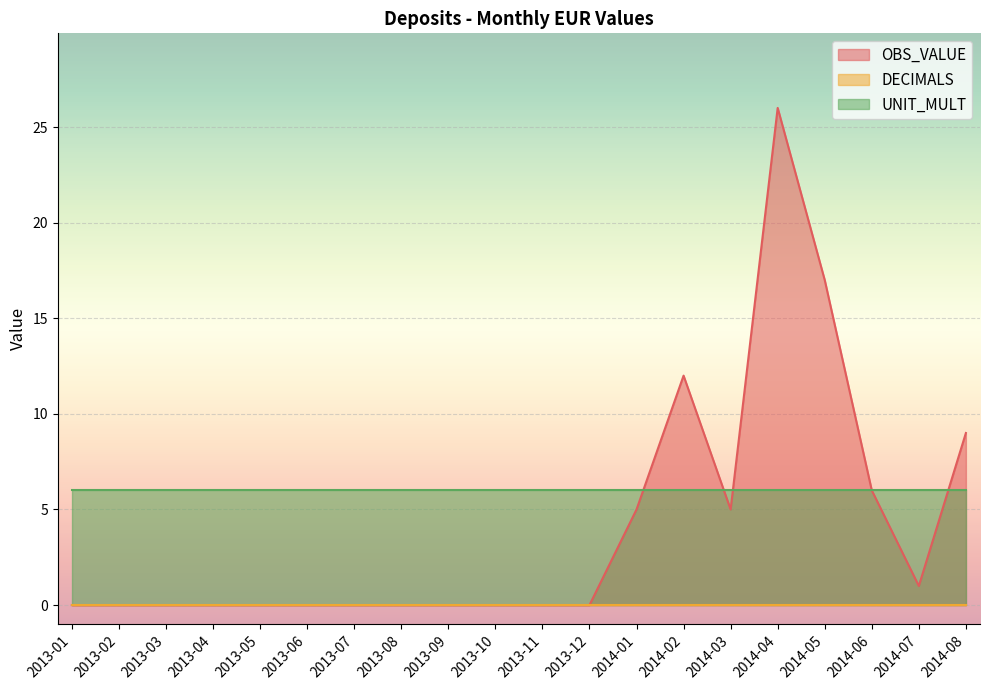

What is the minimum value for UNIT_MULT?

6